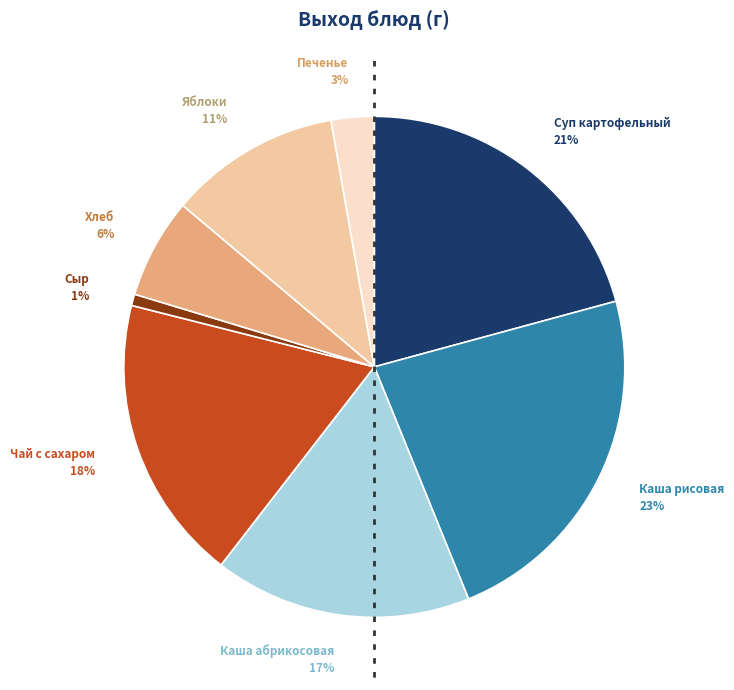

Is the sum of Сыр and Каша абрикосовая greater than half?

No